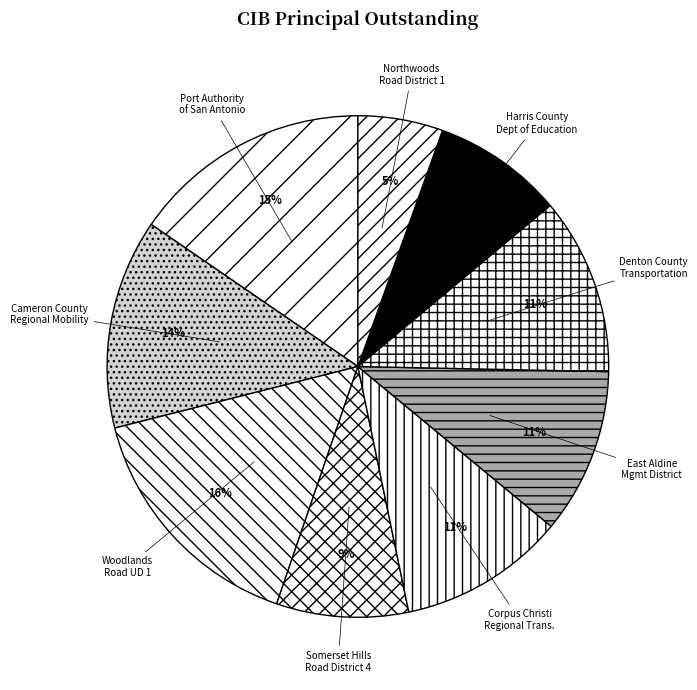

What percentage is the East Aldine Mgmt District slice, to the nearest percent?

11%